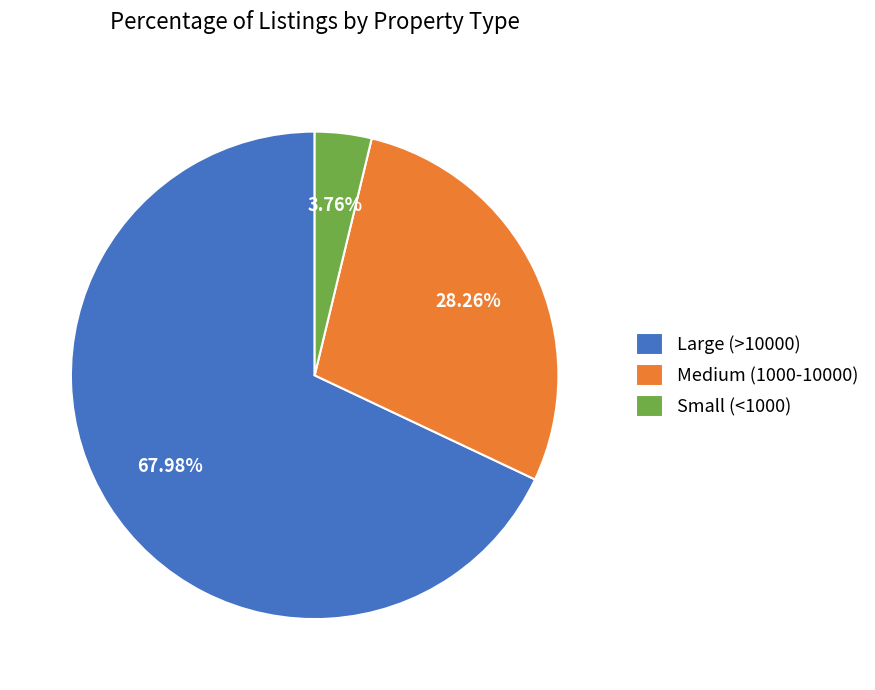

Approximately how many times larger is the value at Large (>10000) compared to Medium (1000-10000)?

2.4